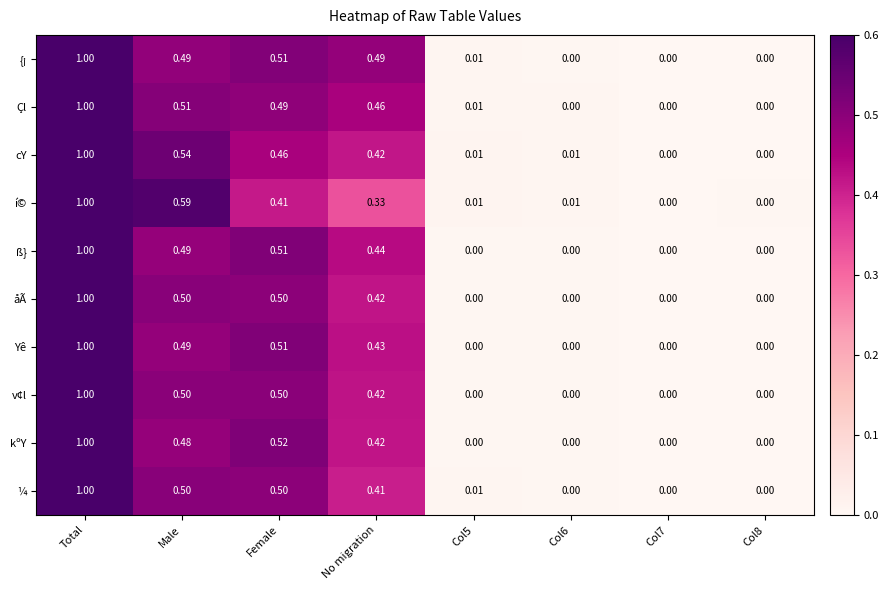

At which label does cY reach its peak?

Total